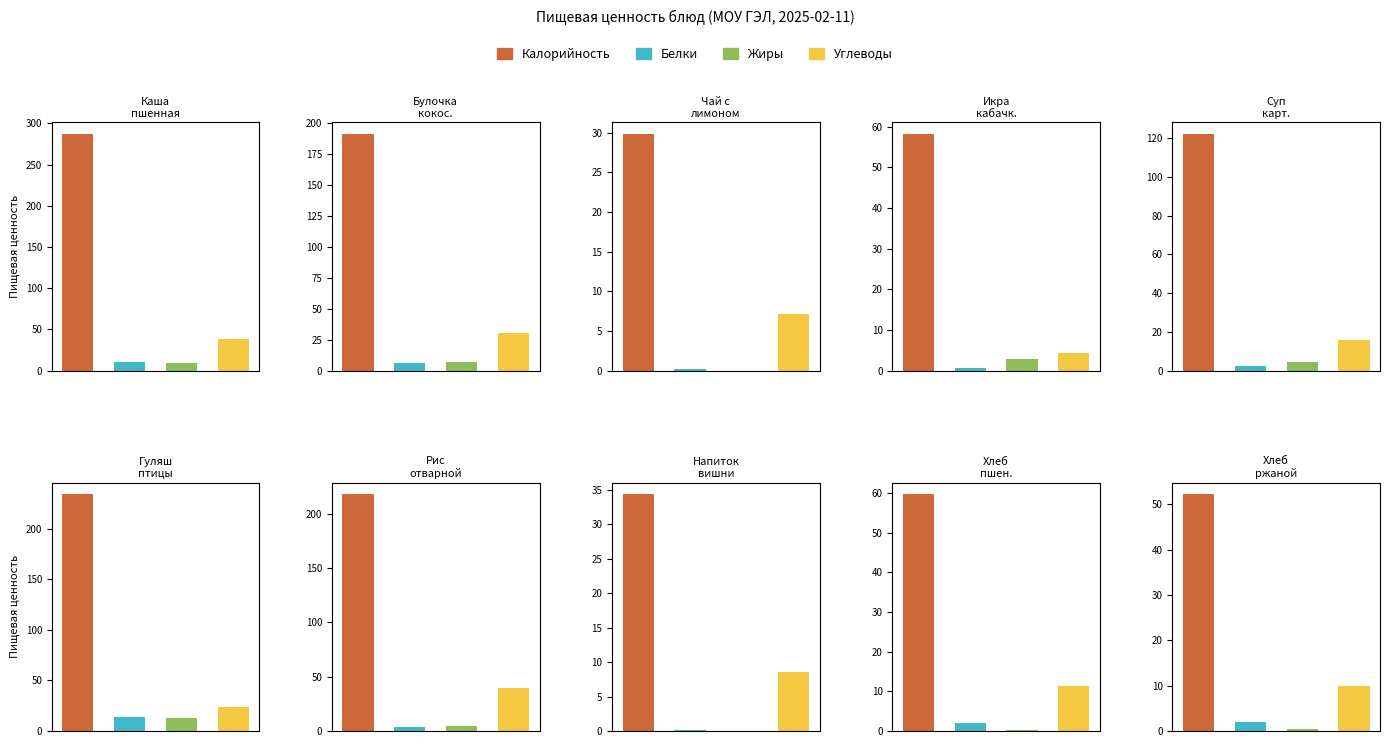

True or false: Белки has a value of 1.4 at Хлеб ржаной.

False